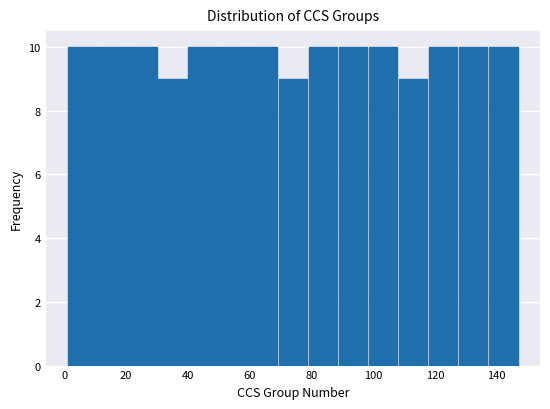

What is the height of the bar covering 50 to 60 on the x-axis? Neither the bar edges nor the heights are printed on the chart, so give them approximately, as read against the axes.

10